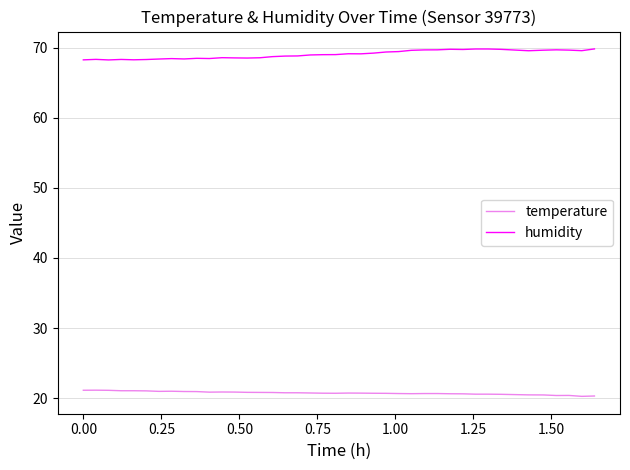

What is the sum of all humidity values?

2760.7